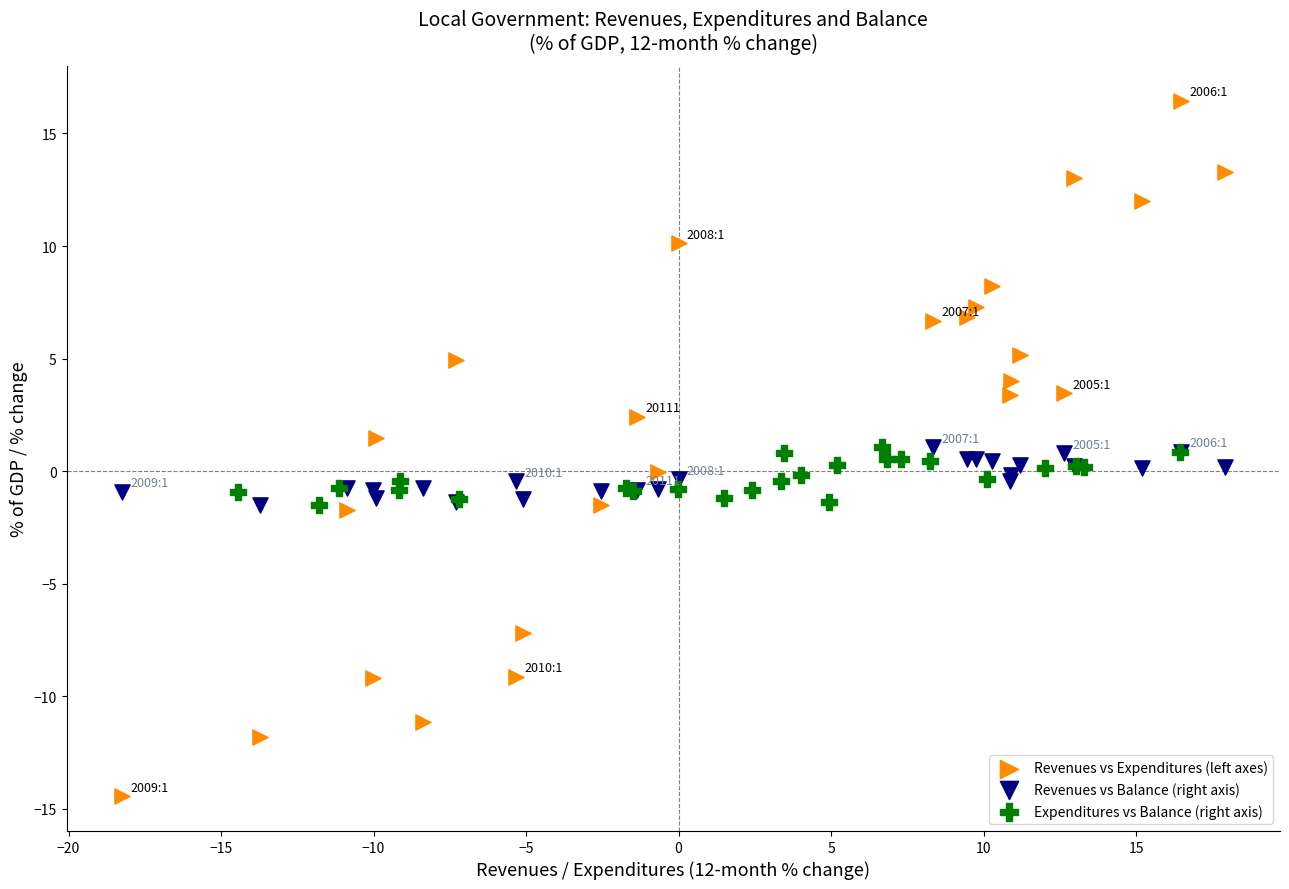

Which series has the largest Y range (max minus min)?

Revenues vs Expenditures (left axes)